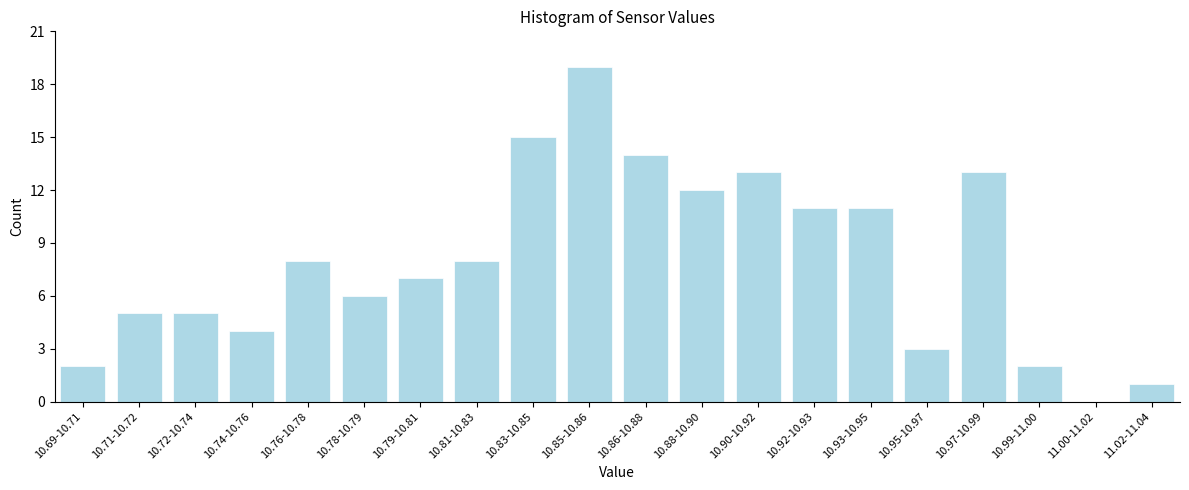

Reading left to right, what are all the values shown in this chart?

10.69-10.71=2	10.71-10.72=5	10.72-10.74=5	10.74-10.76=4	10.76-10.78=8	10.78-10.79=6	10.79-10.81=7	10.81-10.83=8	10.83-10.85=15	10.85-10.86=19	10.86-10.88=14	10.88-10.90=12	10.90-10.92=13	10.92-10.93=11	10.93-10.95=11	10.95-10.97=3	10.97-10.99=13	10.99-11.00=2	11.00-11.02=0	11.02-11.04=1